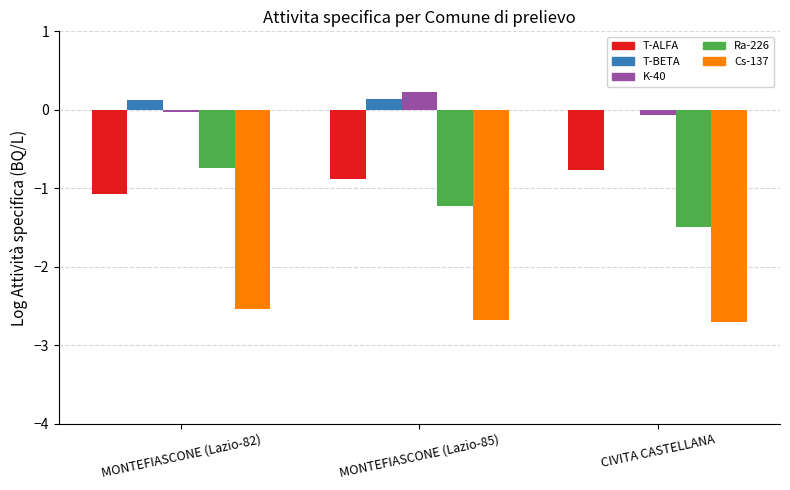

Is the value of Cs-137 at MONTEFIASCONE (Lazio-85) greater than the value of T-ALFA at MONTEFIASCONE (Lazio-85)?

No